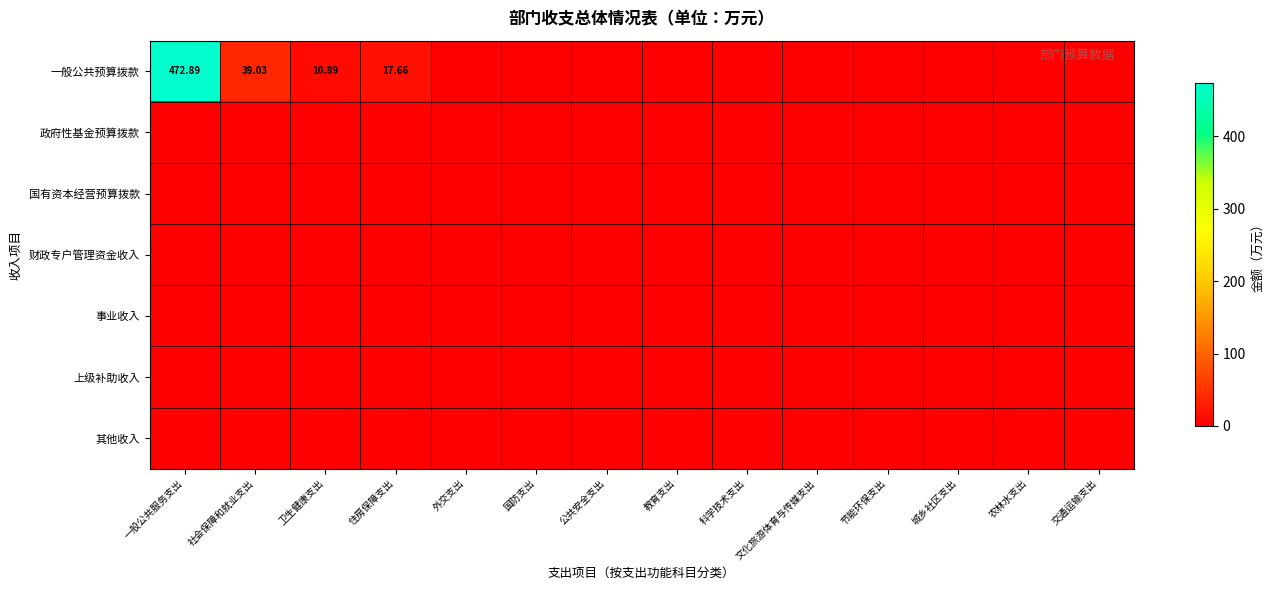

List the labels in order of 其他收入 value, smallest first.

一般公共服务支出, 社会保障和就业支出, 卫生健康支出, 住房保障支出, 外交支出, 国防支出, 公共安全支出, 教育支出, 科学技术支出, 文化旅游体育与传媒支出, 节能环保支出, 城乡社区支出, 农林水支出, 交通运输支出